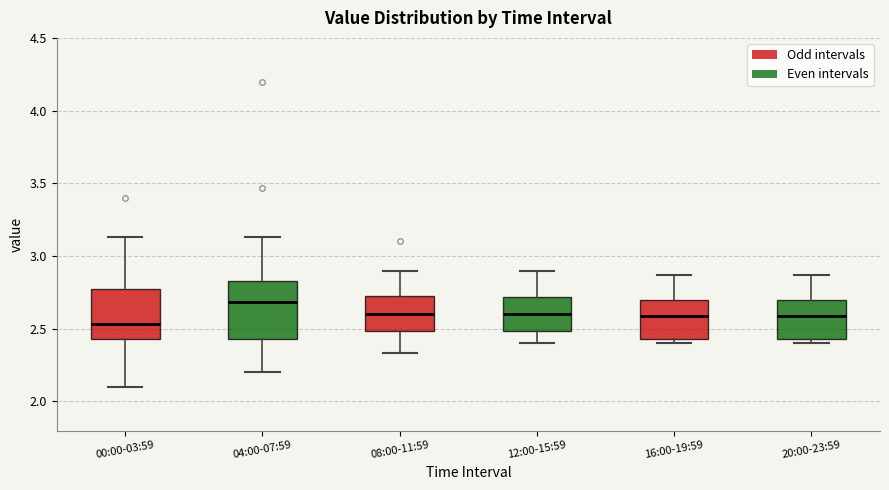

Which box is the tallest, from its lower edge to its upper edge?

04:00-07:59